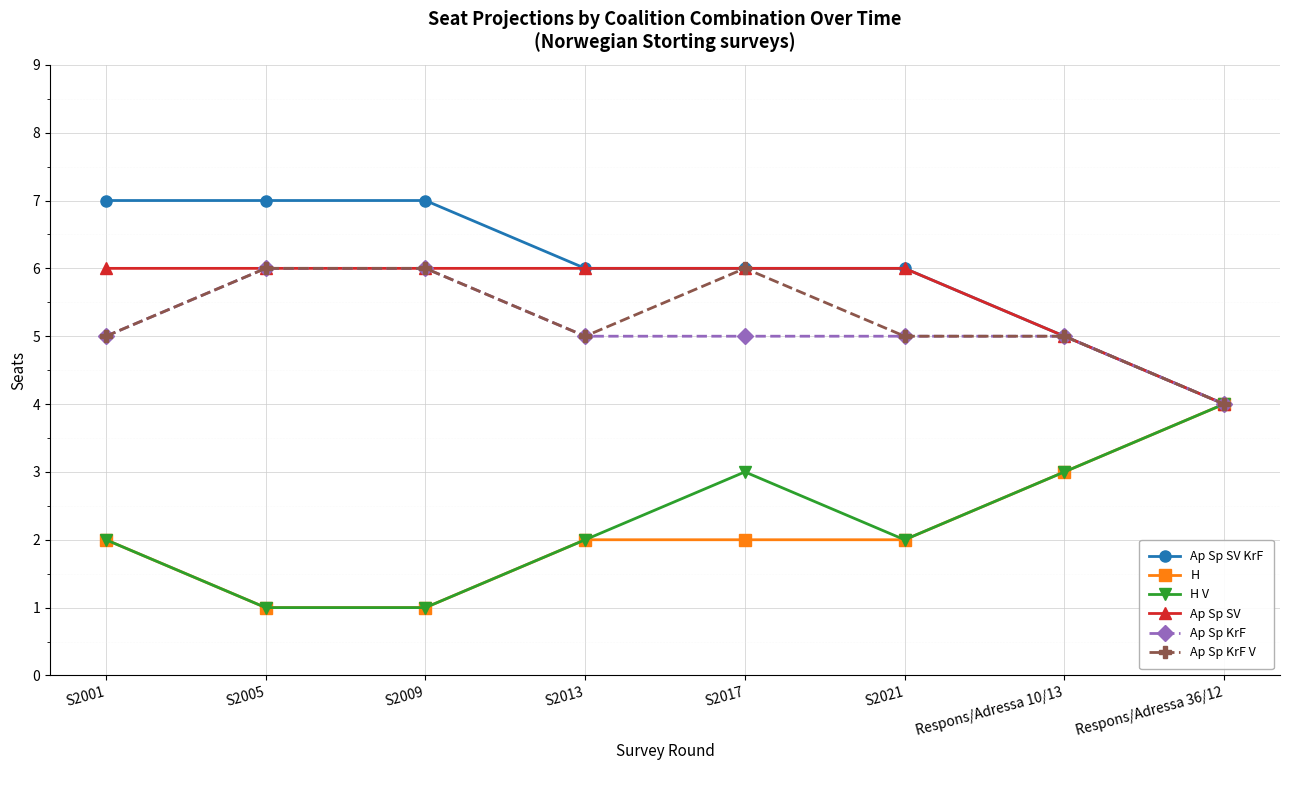

What is the total value across all series at S2001?

27